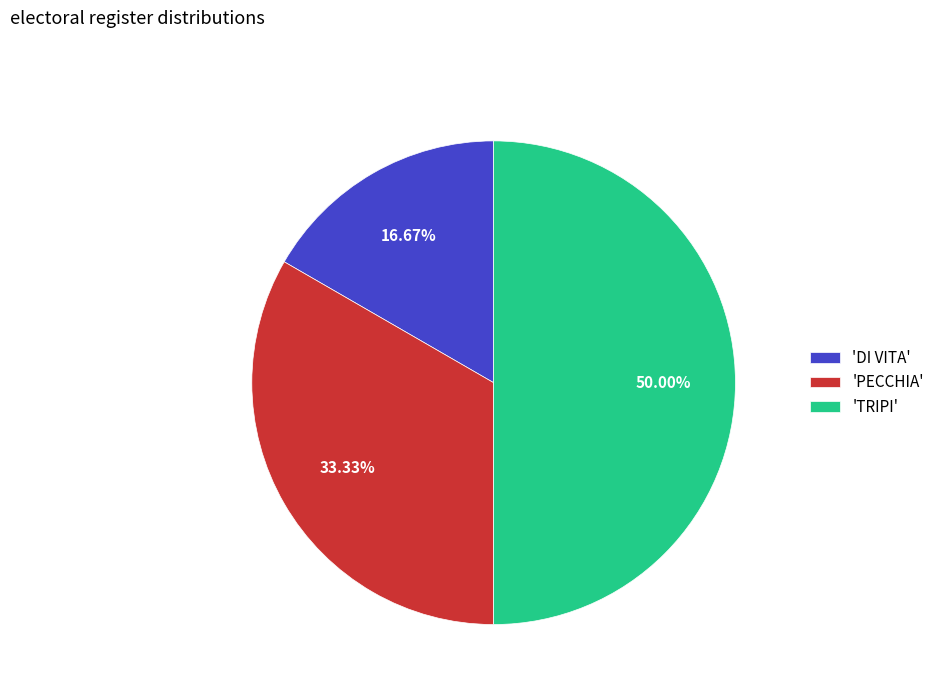

Which category has the smallest portion of the pie?

'DI VITA'